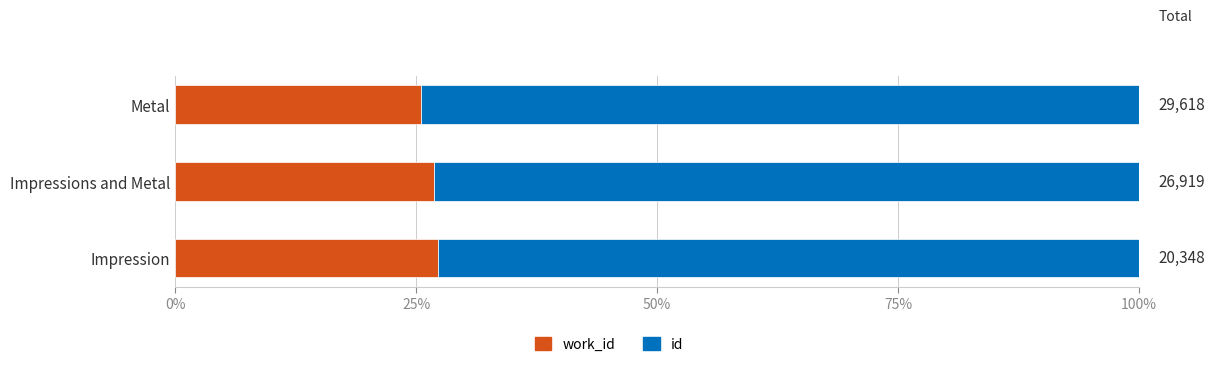

At how many categories does at least one series exceed 64?

3